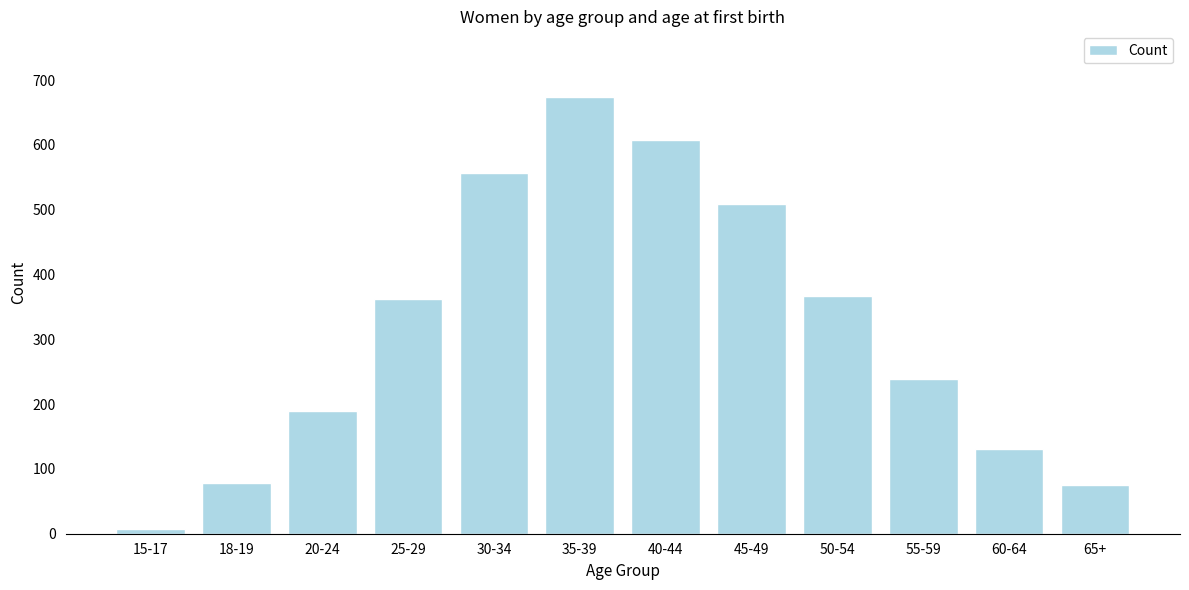

What is the change in value from 40-44 to 55-59?

-370